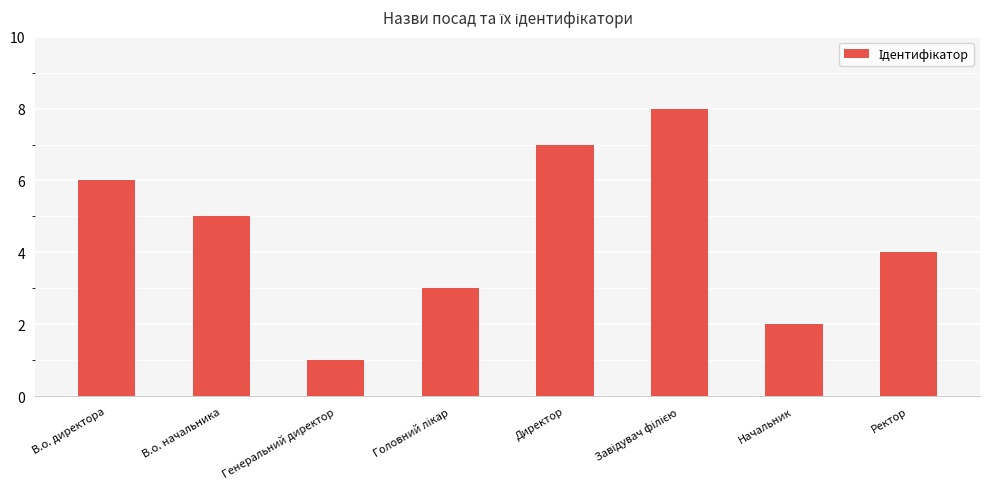

Count the values in the range 3 to 7.

5